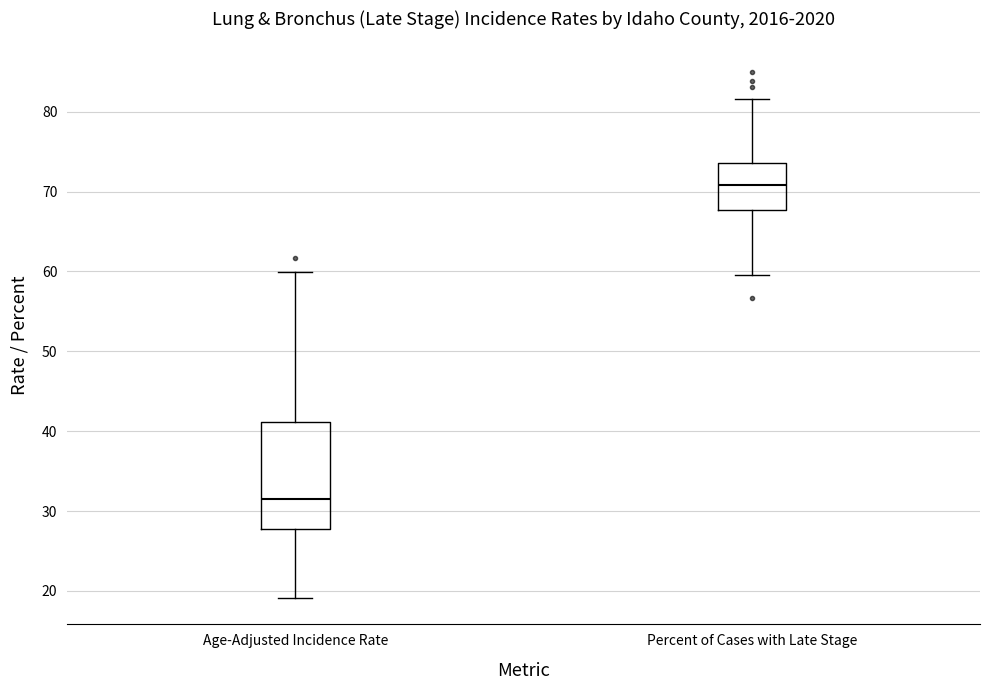

Reading left to right, transcribe this box plot: for each box, give where its median line is, the range the box spans, and where its two whiskers end, as read against the y-axis. The values are not printed on the chart, so give them approximately, as read against the axis.

Age-Adjusted Incidence Rate: median 32, box 28 to 41, whiskers 19 to 60
Percent of Cases with Late Stage: median 71, box 68 to 74, whiskers 60 to 82